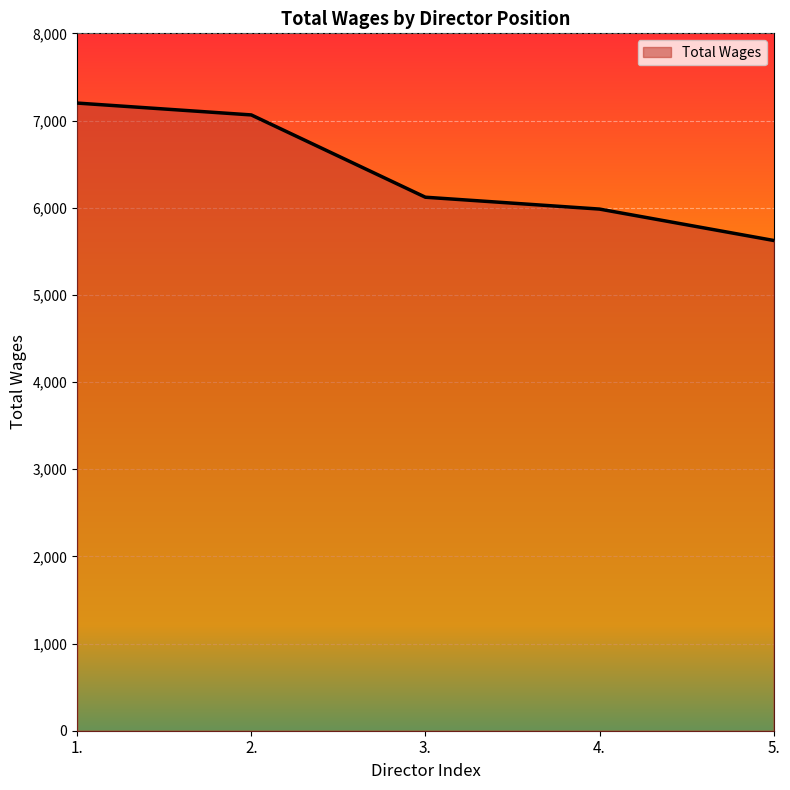

How many distinct data groups are displayed?

1